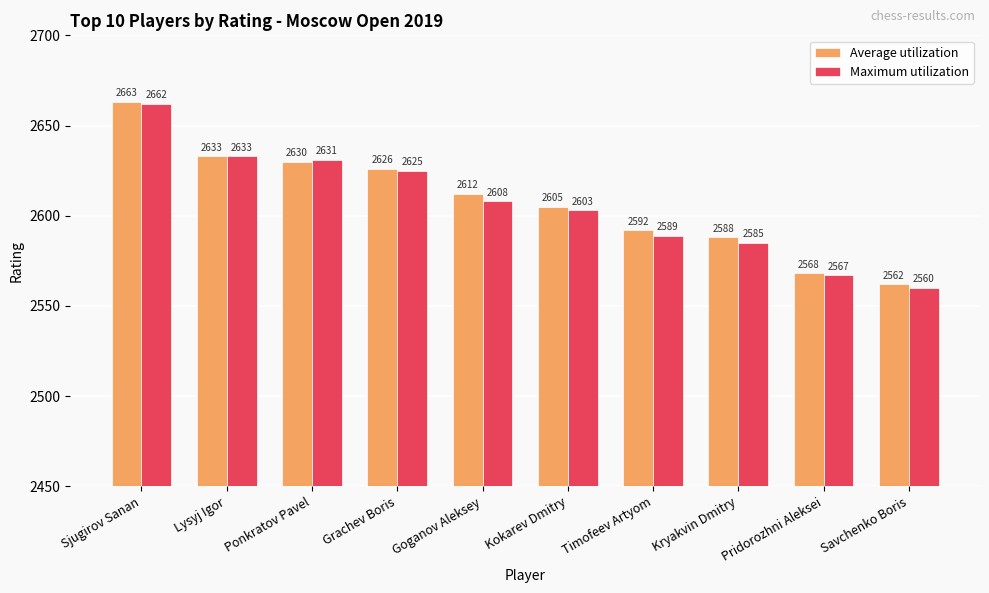

Is the value of Maximum utilization at Goganov Aleksey greater than the value of Average utilization at Pridorozhni Aleksei?

Yes